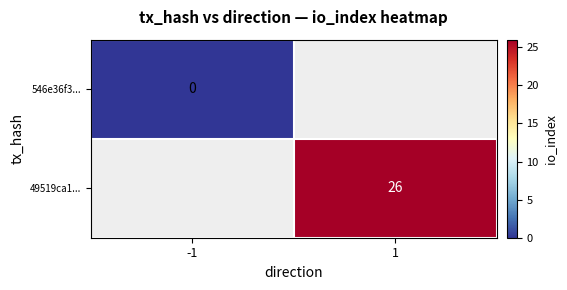

True or false: 49519ca1... has a value of 26 at 1.

True